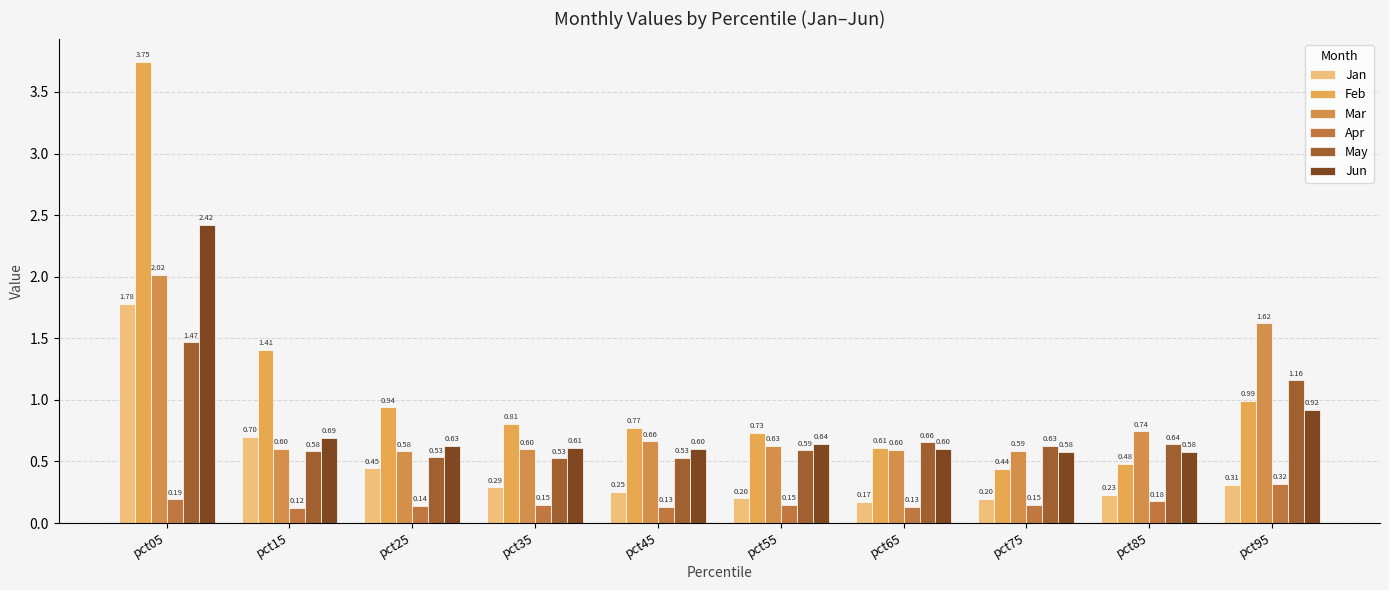

What is the value of the Jan bar at the 9th from the left?

0.2